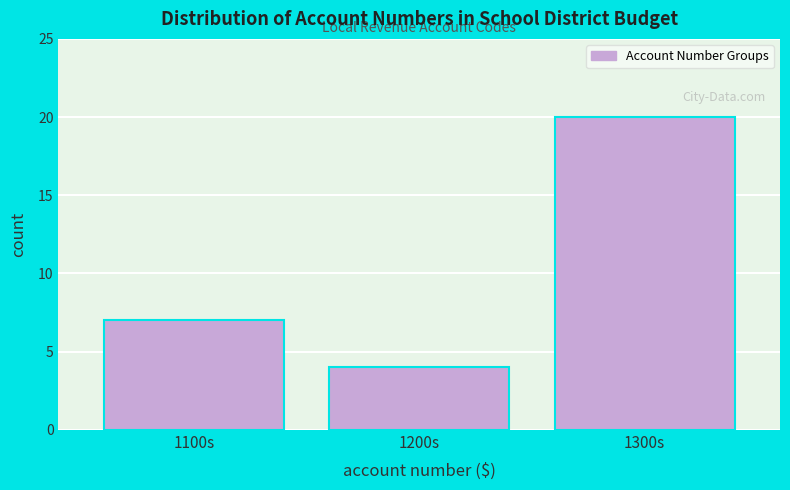

Reading right to left, list all the values displayed in this chart.

20	4	7